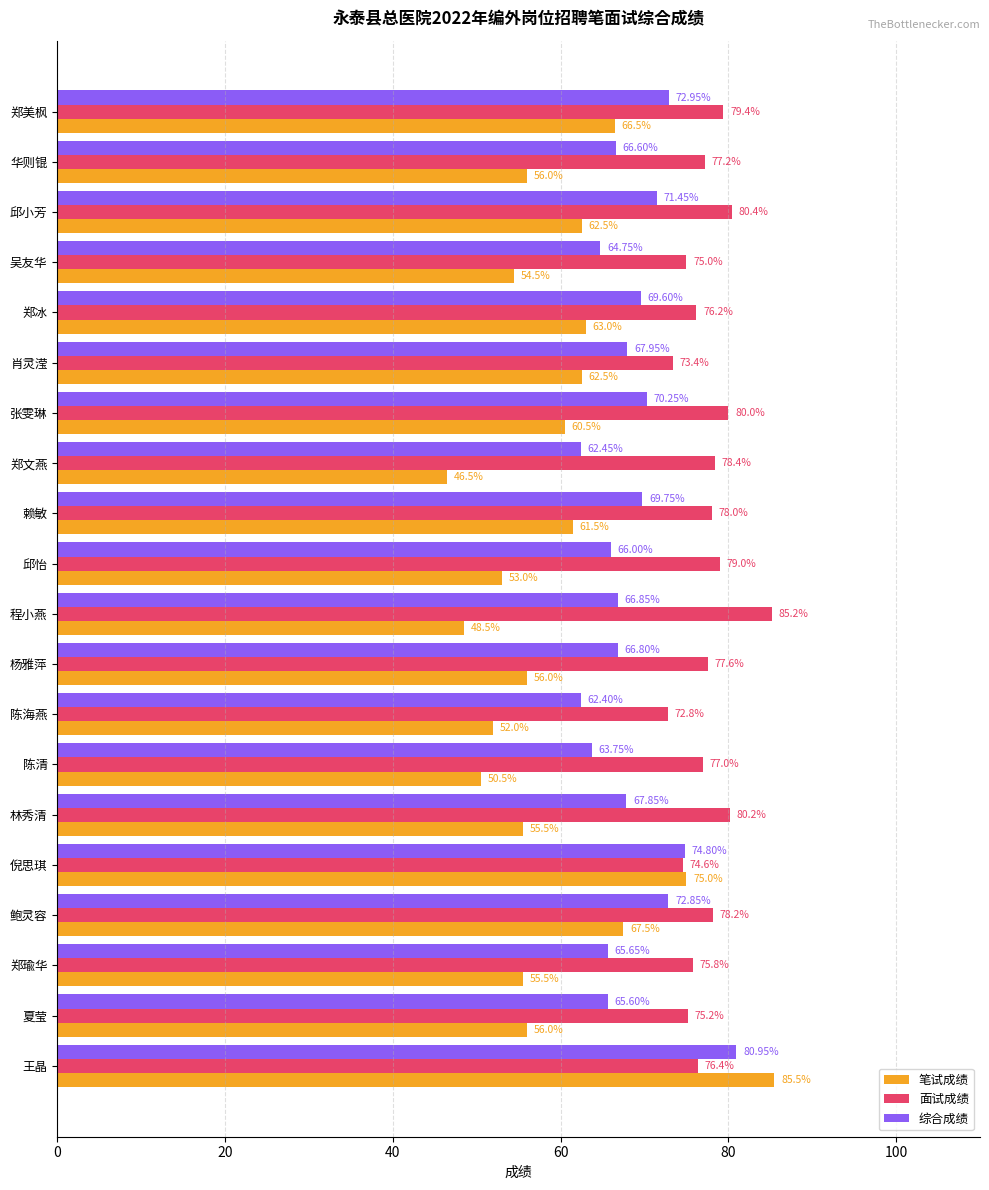

At 赖敏, list the series in order from largest to smallest.

面试成绩, 综合成绩, 笔试成绩